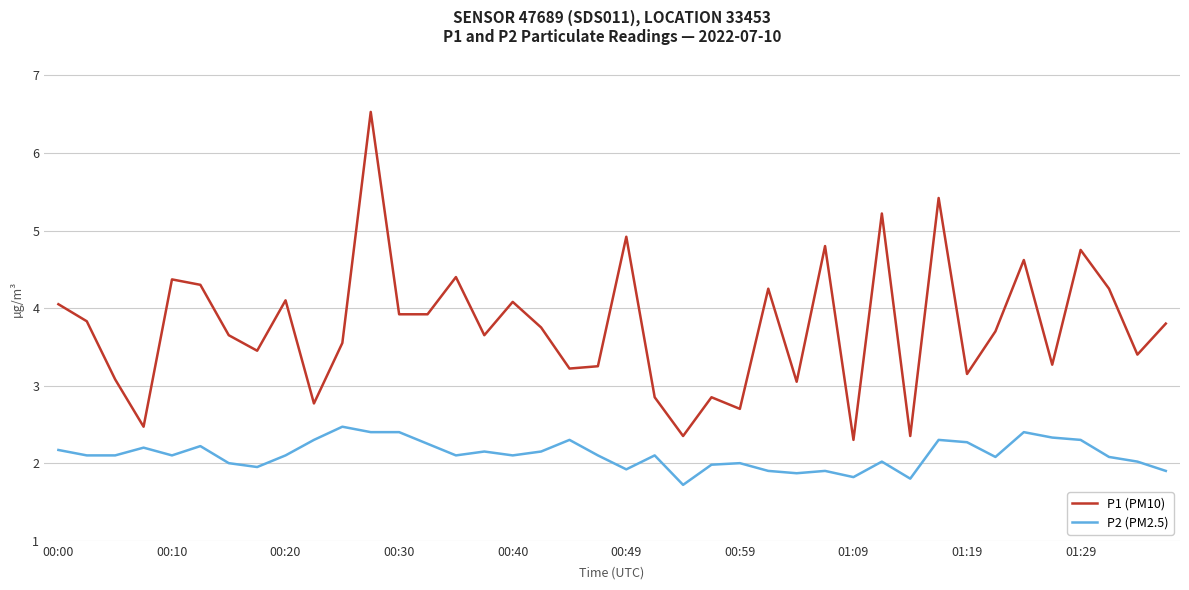

True or false: P1 (PM10) and P2 (PM2.5) cross at least once.

False